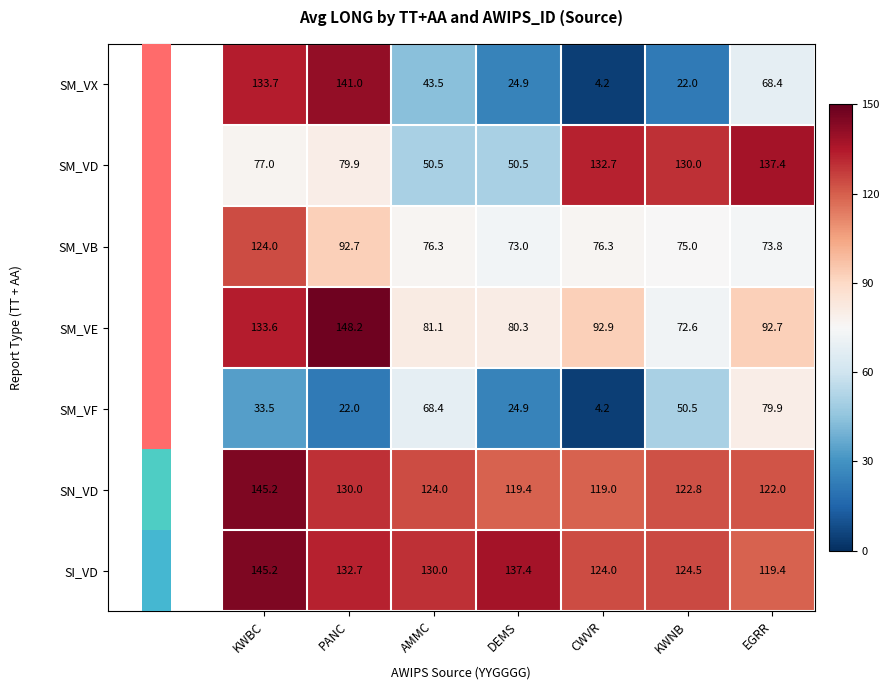

Which label corresponds to the largest value in the chart?

PANC